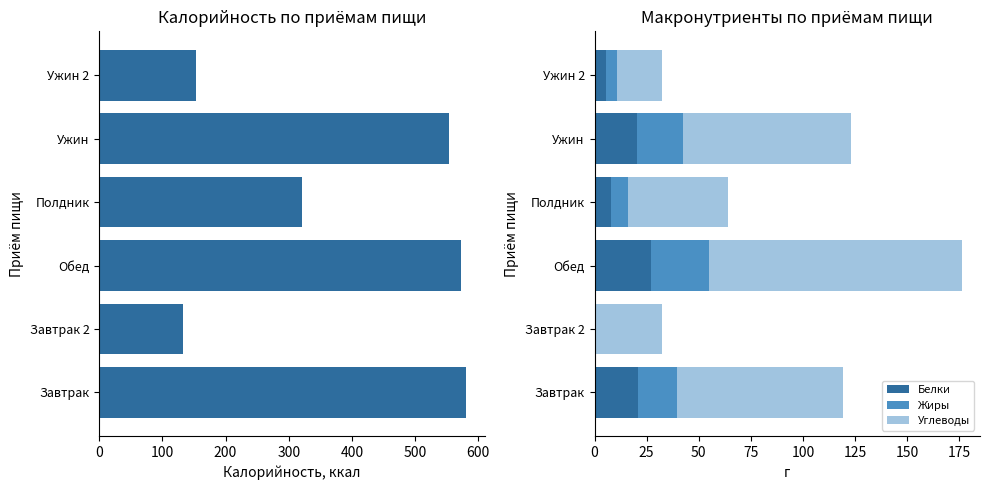

Reading left to right, what are all the values shown in this chart?

Калорийность: 581.0	132.0	573.0	321.0	554.0	154.0
Белки: 20.9	0.6	26.9	8.1	20.6	5.6
Жиры: 18.7	0.0	28.0	8.0	21.9	5.0
Углеводы: 79.5	32.0	121.3	48.0	80.5	22.0